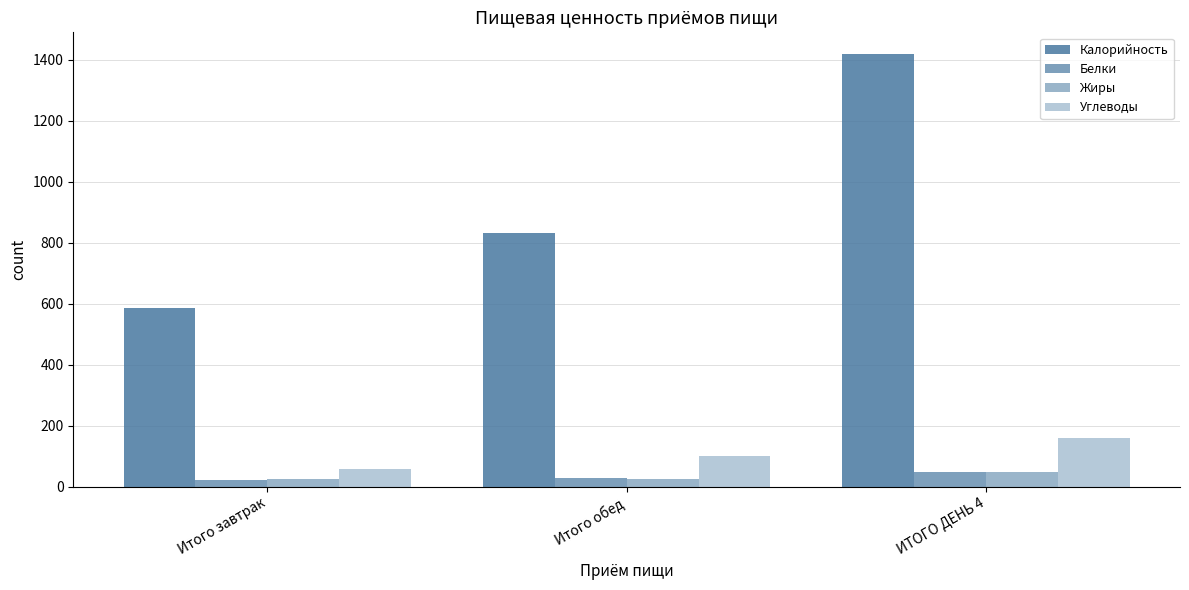

How many groups of bars are there?

3